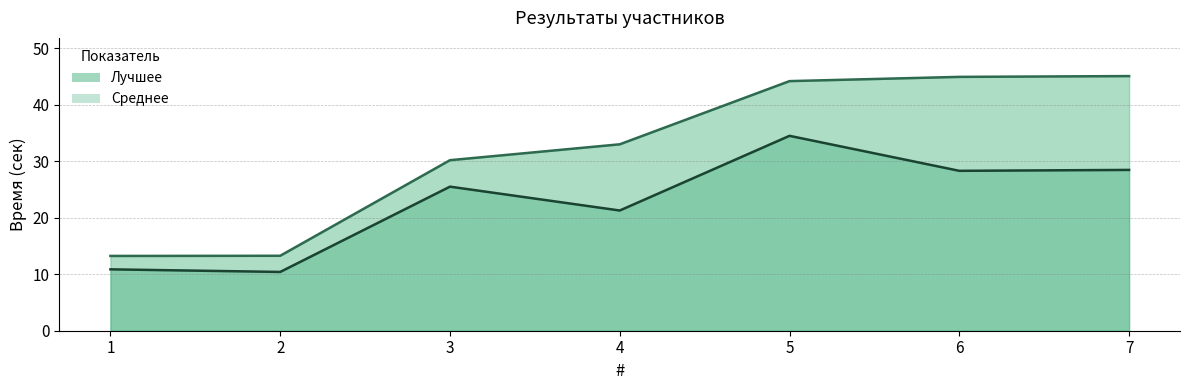

Read the Лучшее value at 5.

34.5